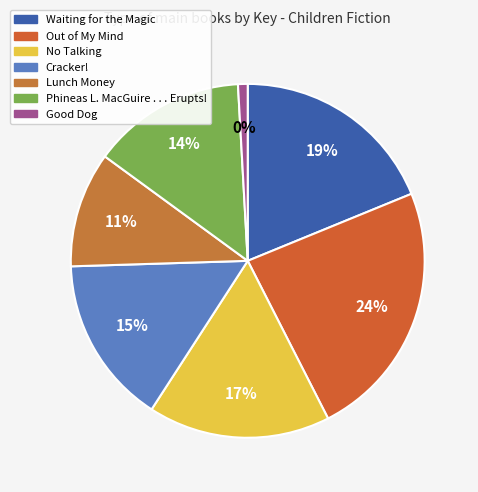

What percentage is the Phineas L. MacGuire . . . Erupts! slice, to the nearest percent?

14%